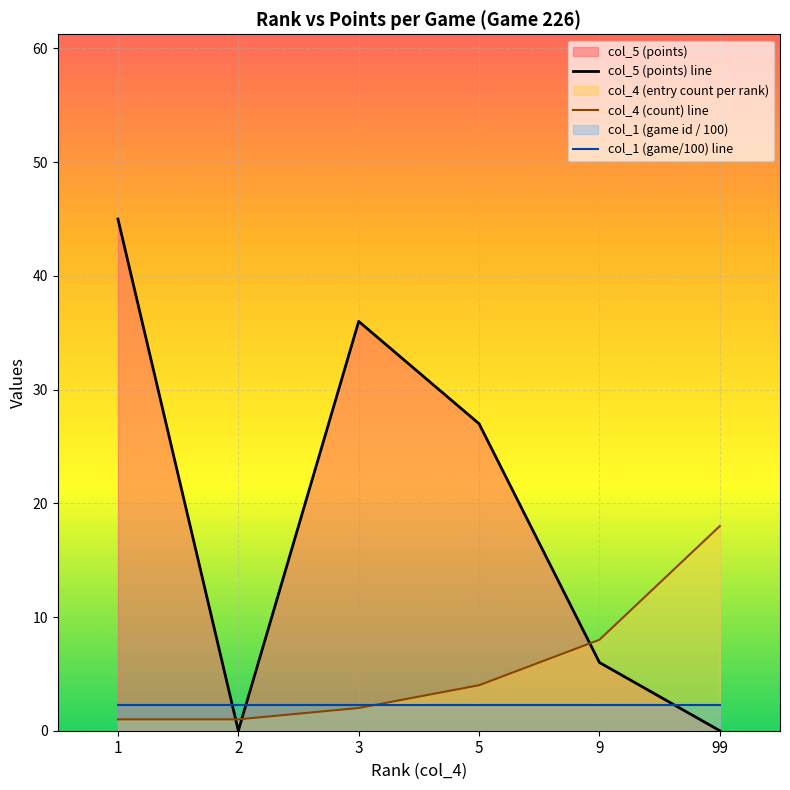

What is the difference between the maximum and second lowest values in the col_5 (points) line series?

45.0